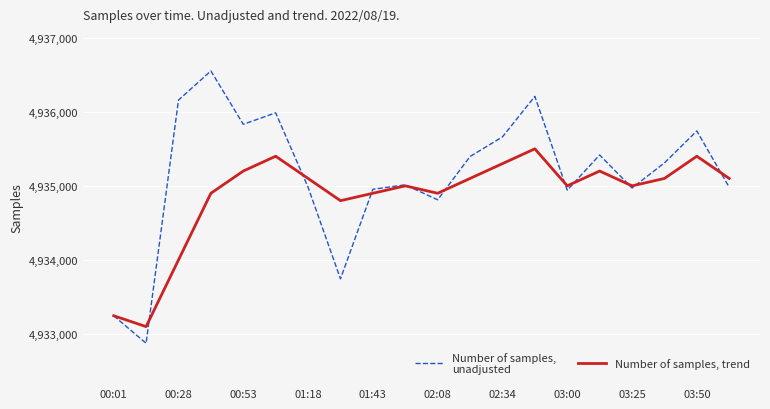

Does the chart have visible grid lines?

Yes